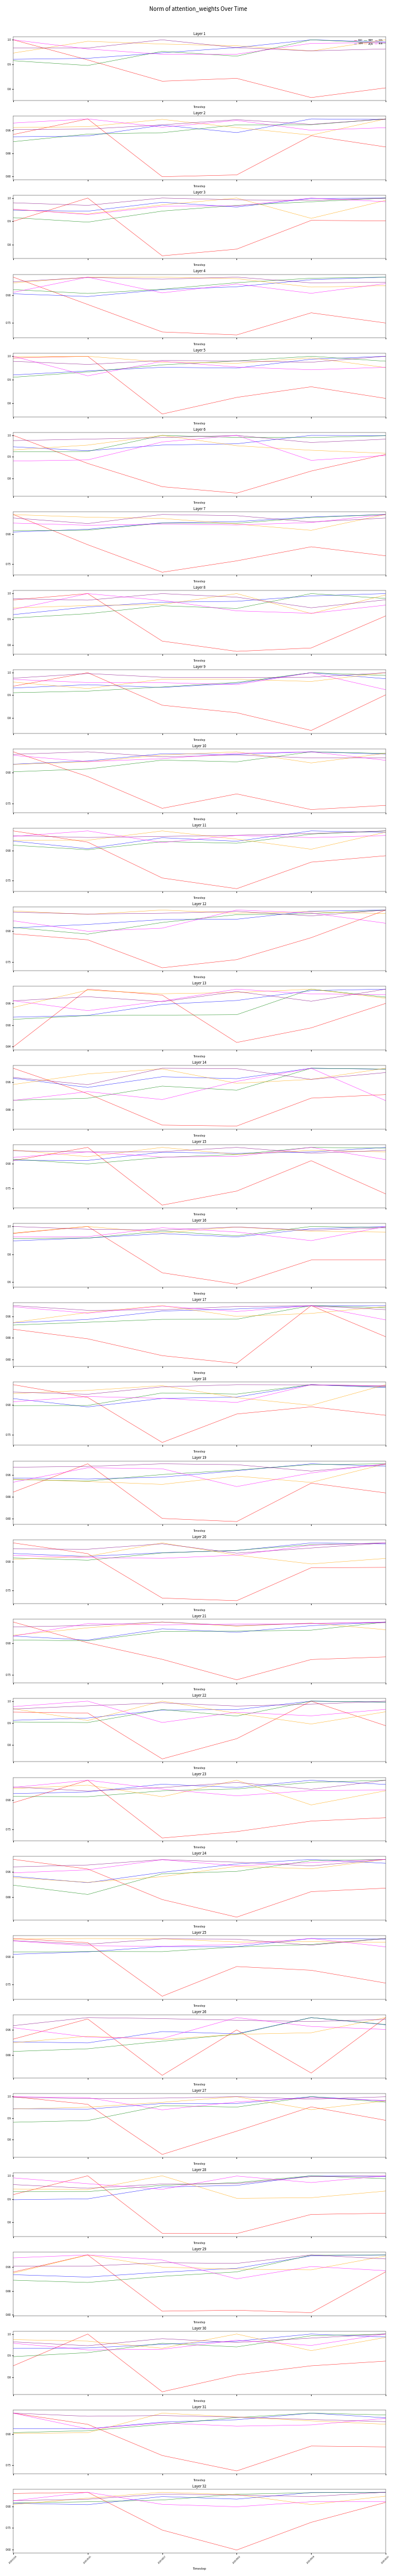

At 20201218, list the series in order from largest to smallest.

XGD, DOL, ALA, BAM, NTR, AQN